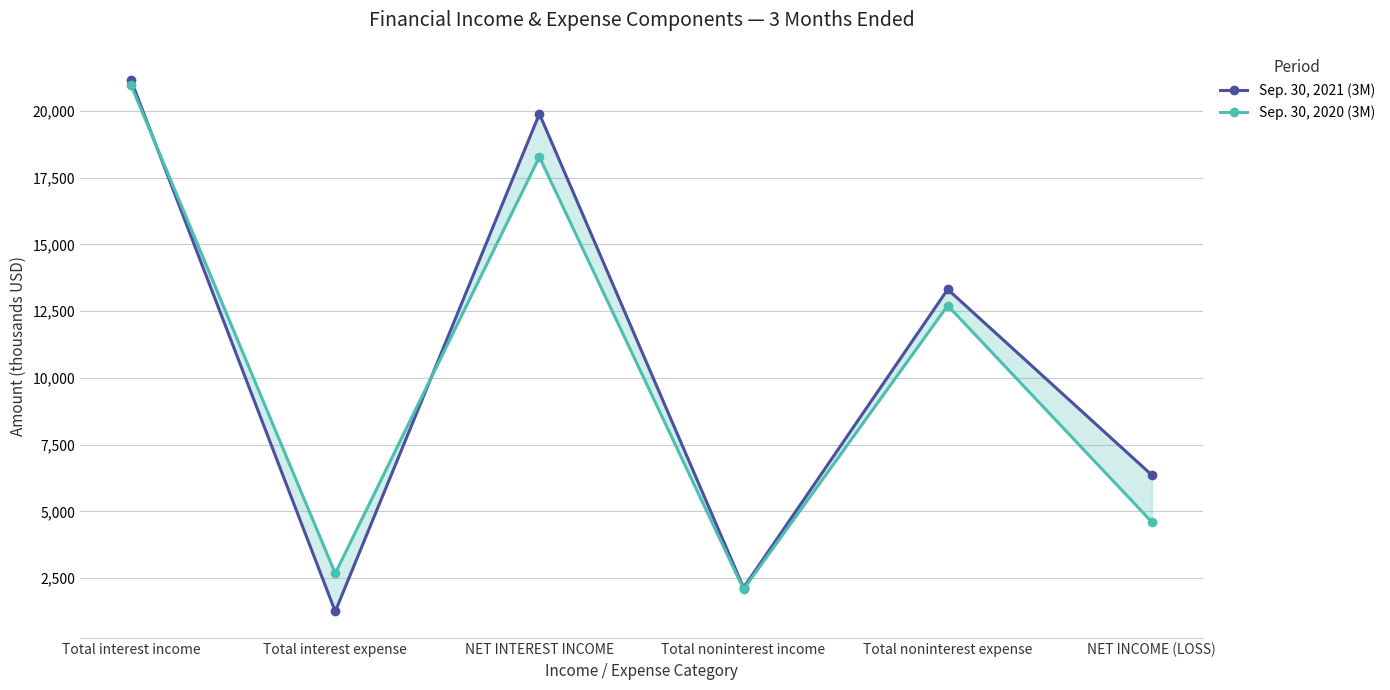

What is the maximum value shown in the chart?

21141